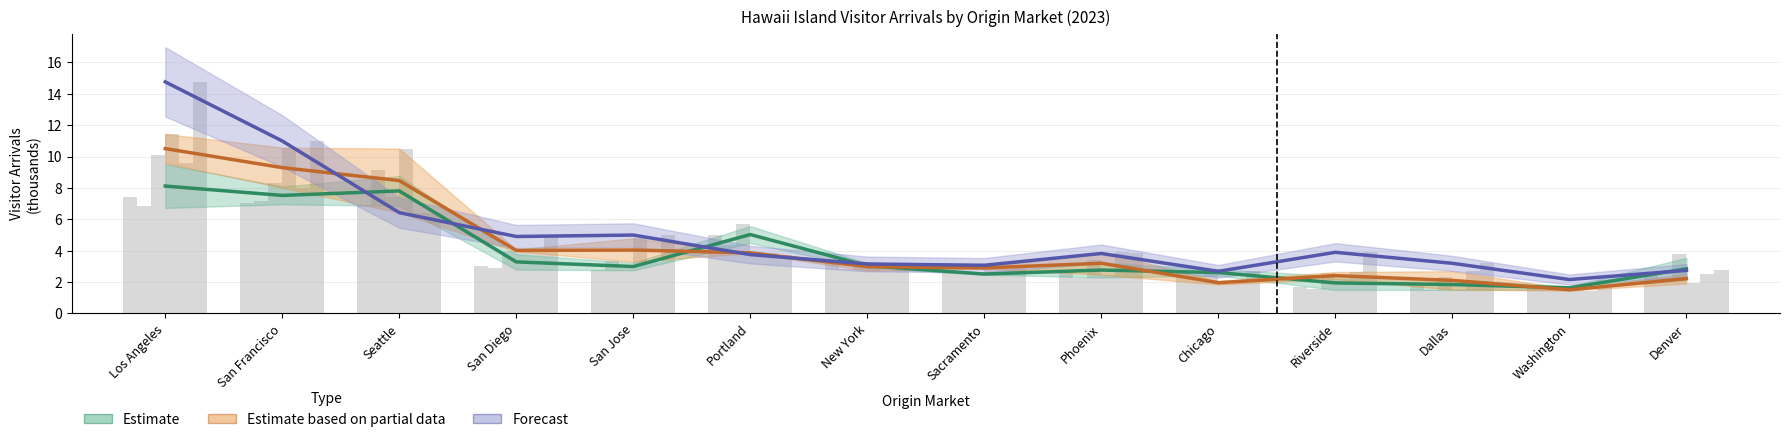

How many groups of bars are there?

14